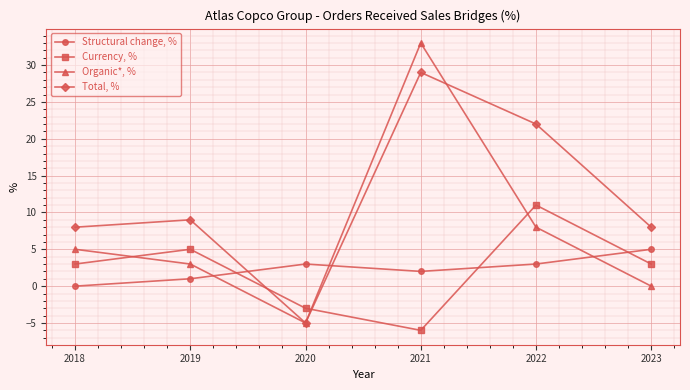

What is the average value of the Organic*, % series?

7